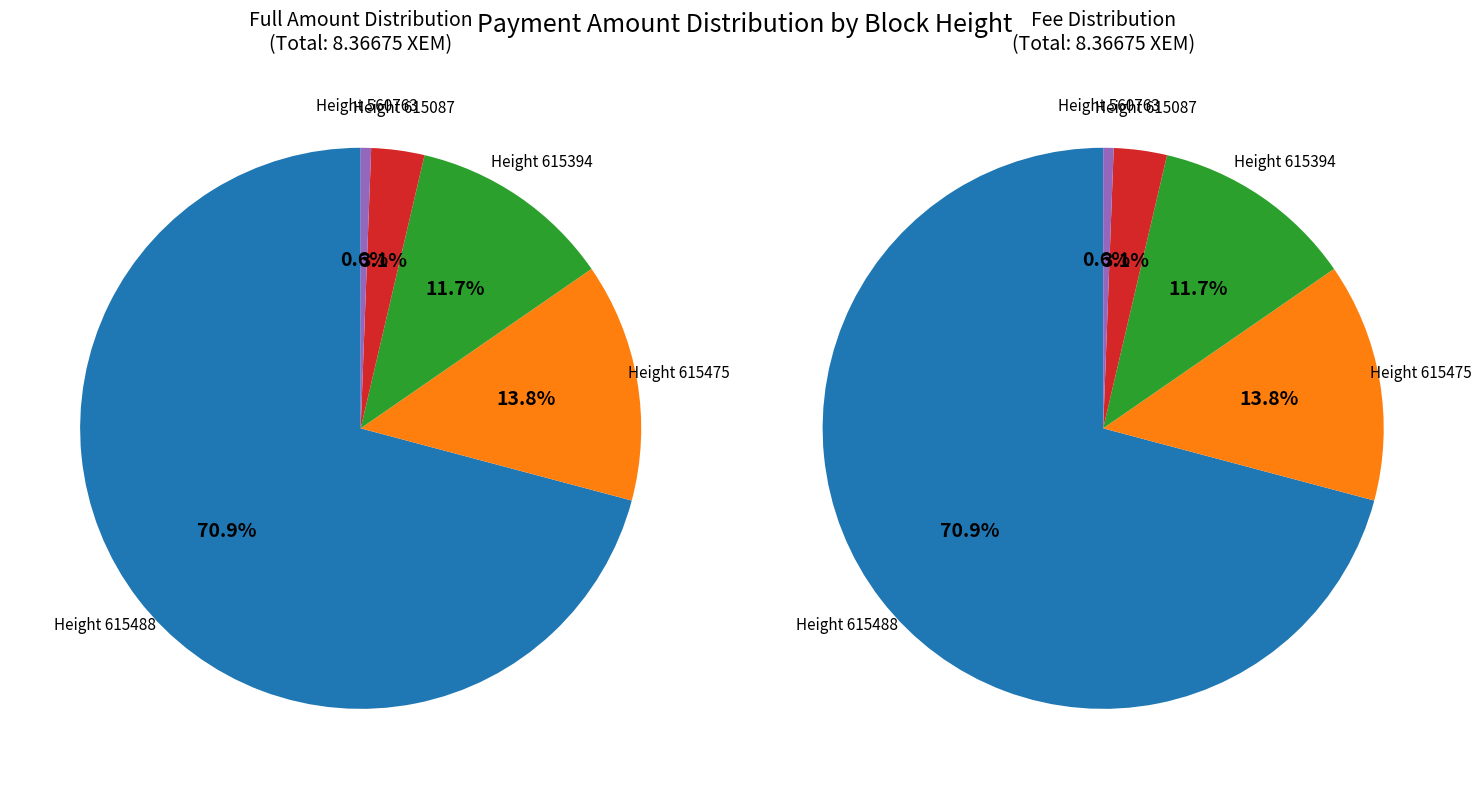

What percentage is NOT represented by 615488?

29.1%